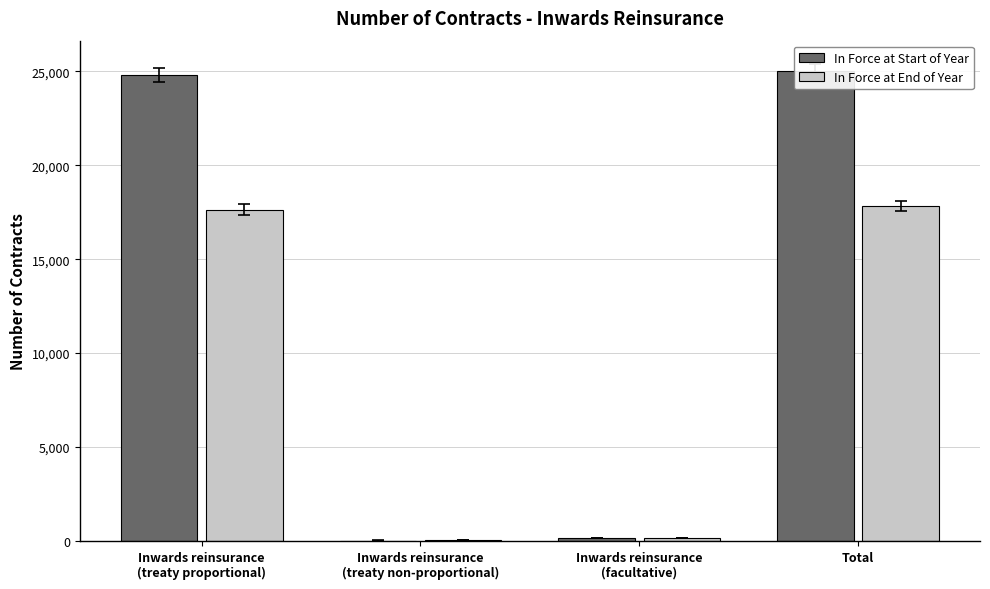

At which label is In Force at End of Year closest to 8932?

Inwards reinsurance
(treaty proportional)